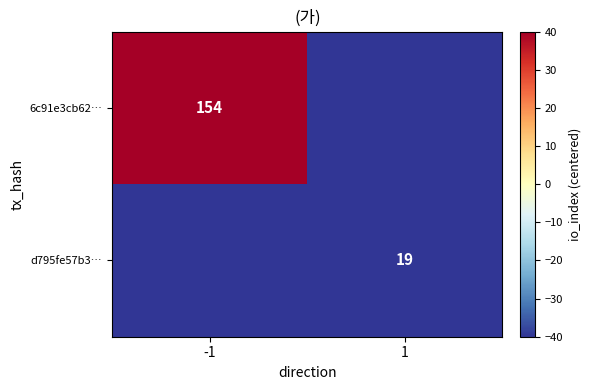

True or false: d795fe57b3… has a value of 19.0 at 1.

True